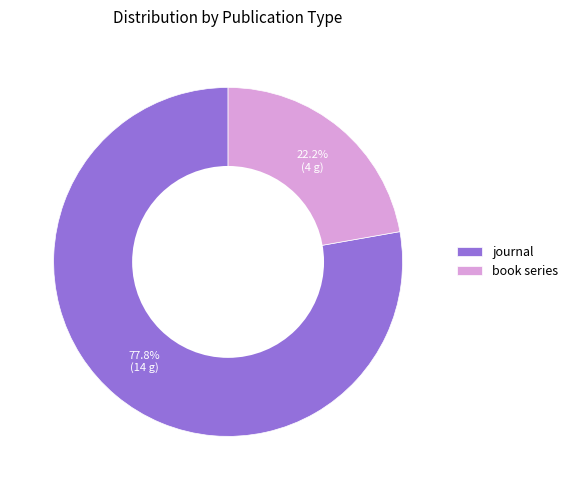

What is the ratio of the value at book series to the value at journal?

0.3